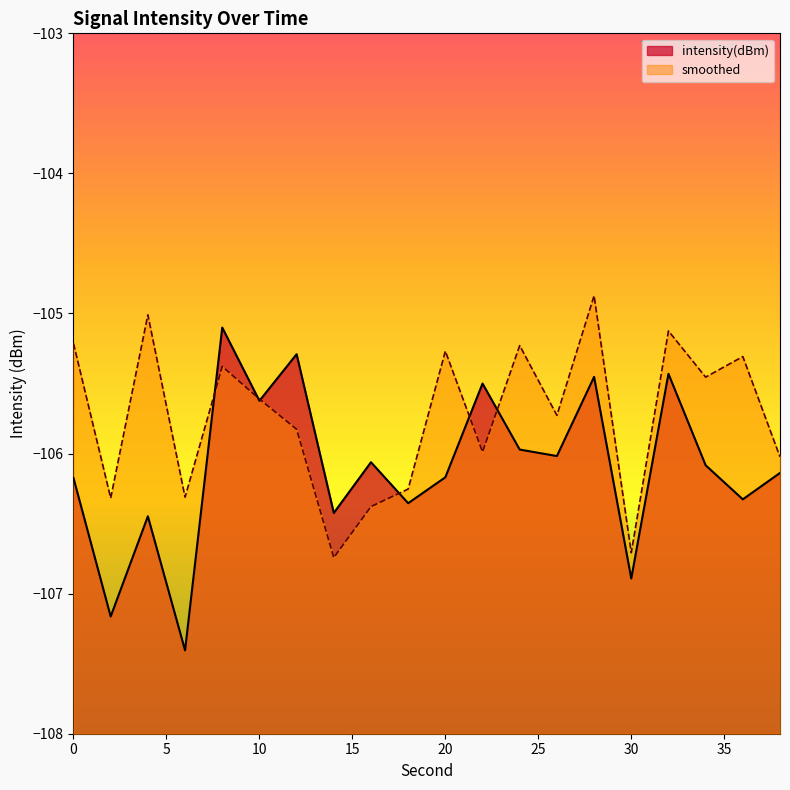

Where is the first local minimum for smoothed?

2